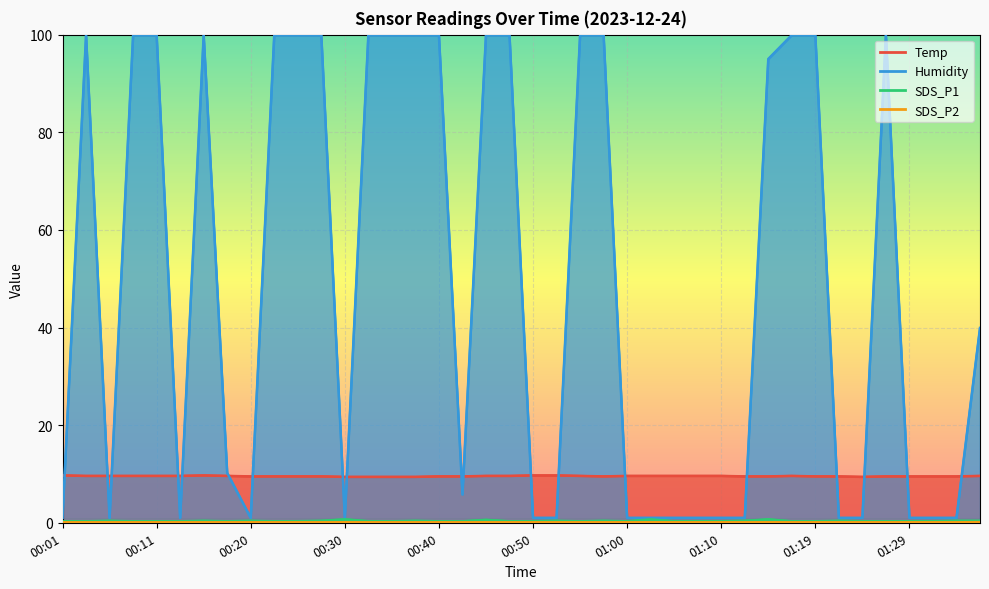

True or false: Humidity and SDS_P2 intersect in this chart.

False